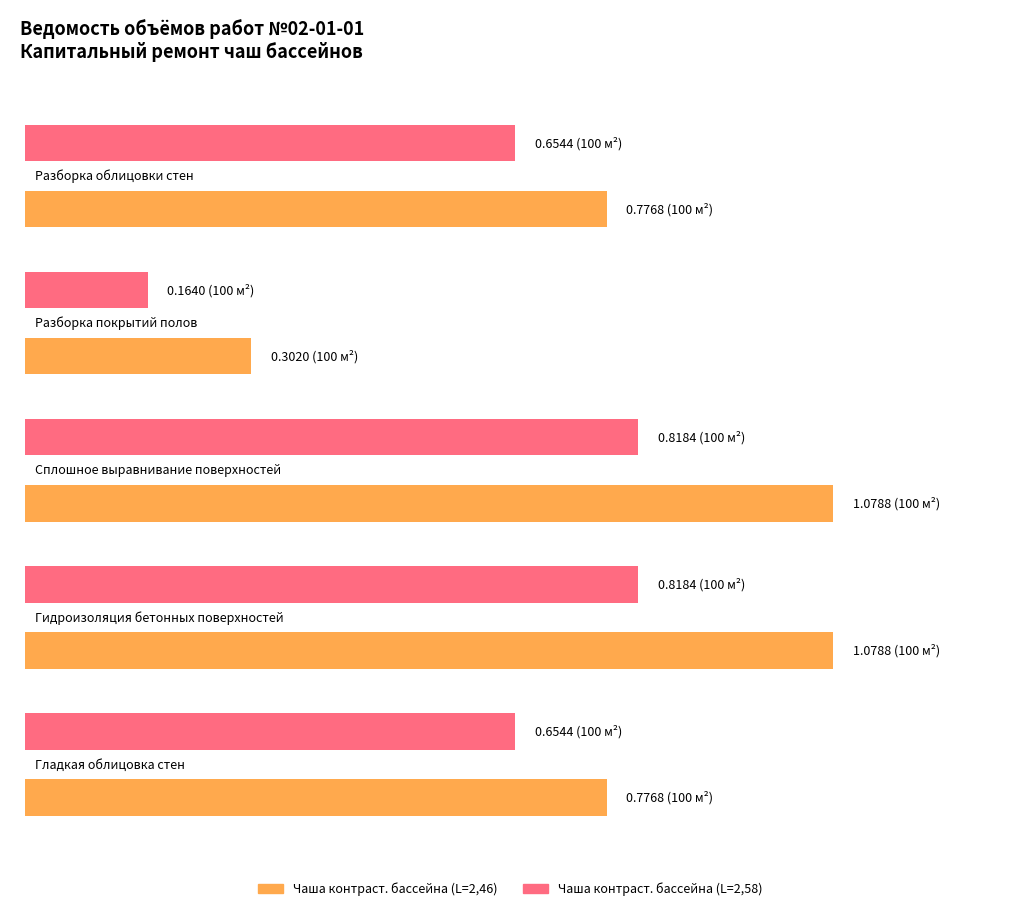

Between Чаша контраст. бассейна (L=2,46) and Чаша контраст. бассейна (L=2,58), which series saw the biggest shift?

Сплошное выравнивание поверхностей